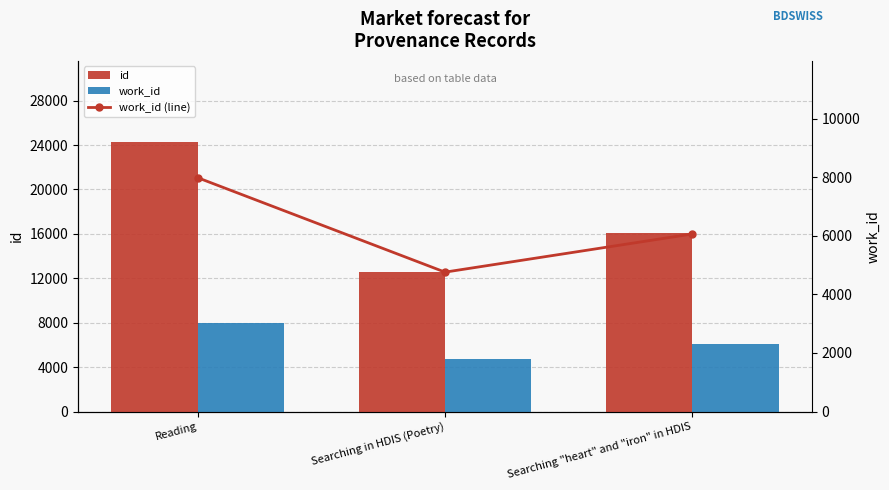

Rank the series by their maximum value, from highest to lowest.

id, work_id, work_id (line)